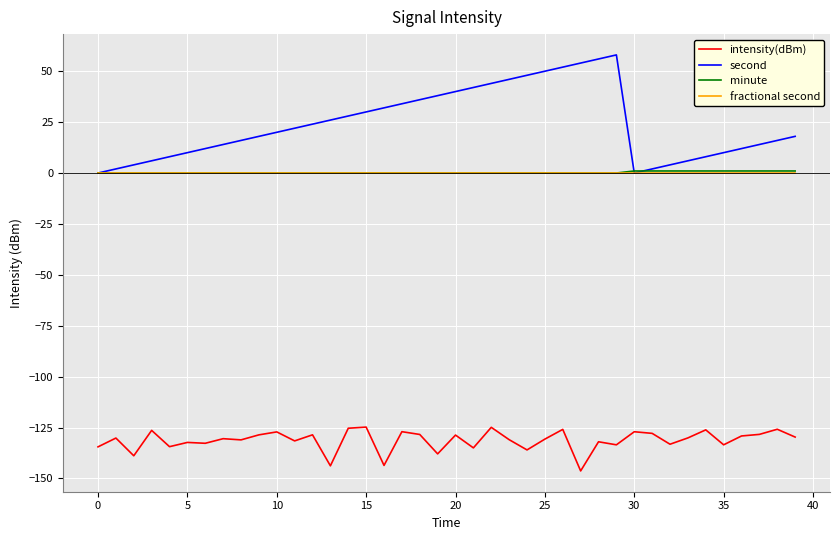

True or false: intensity(dBm) and second cross at least once.

False